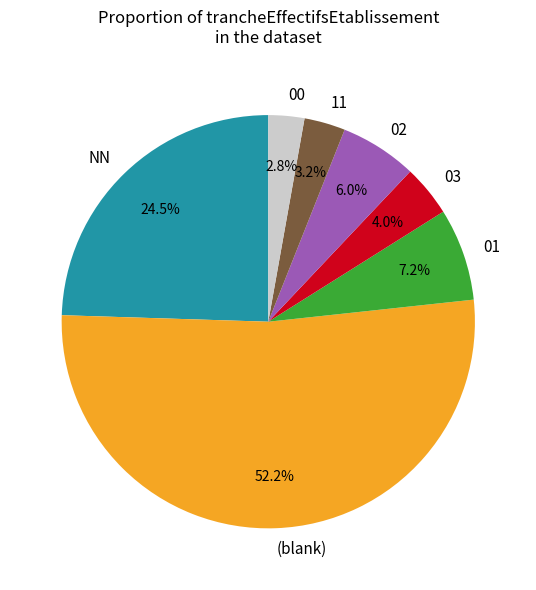

What is the ratio of the value at 01 to the value at 02?

1.2